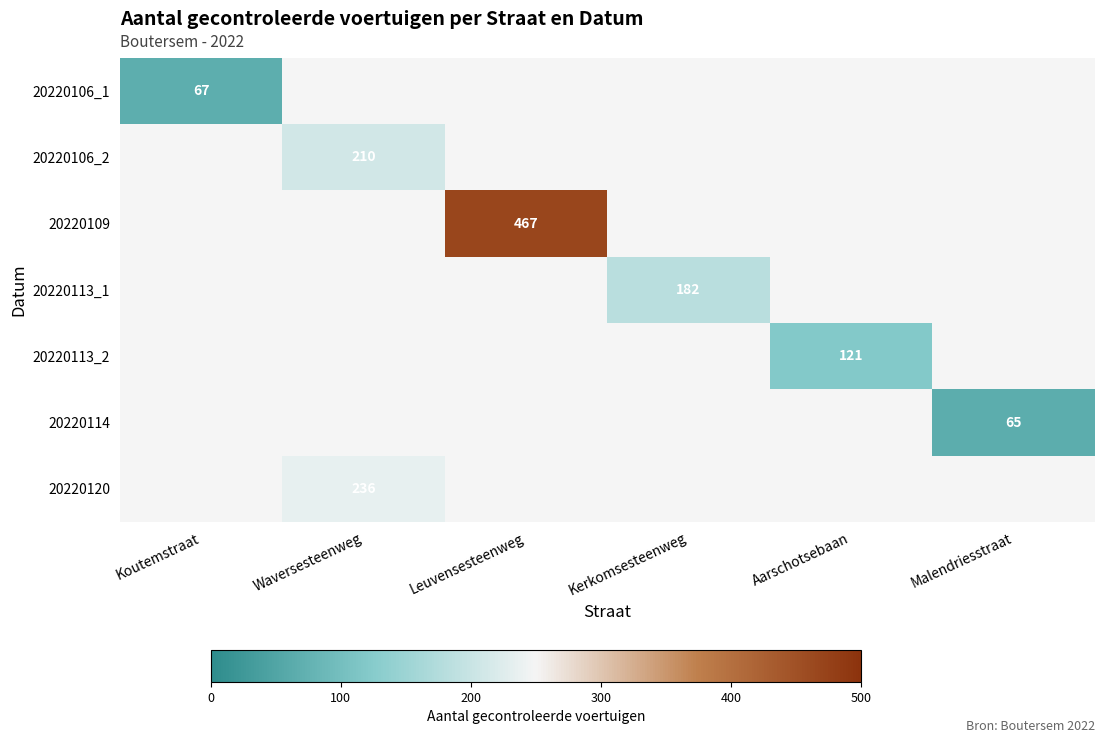

The 20220113_2 series shows 78 at Aarschotsebaan. True or false?

False